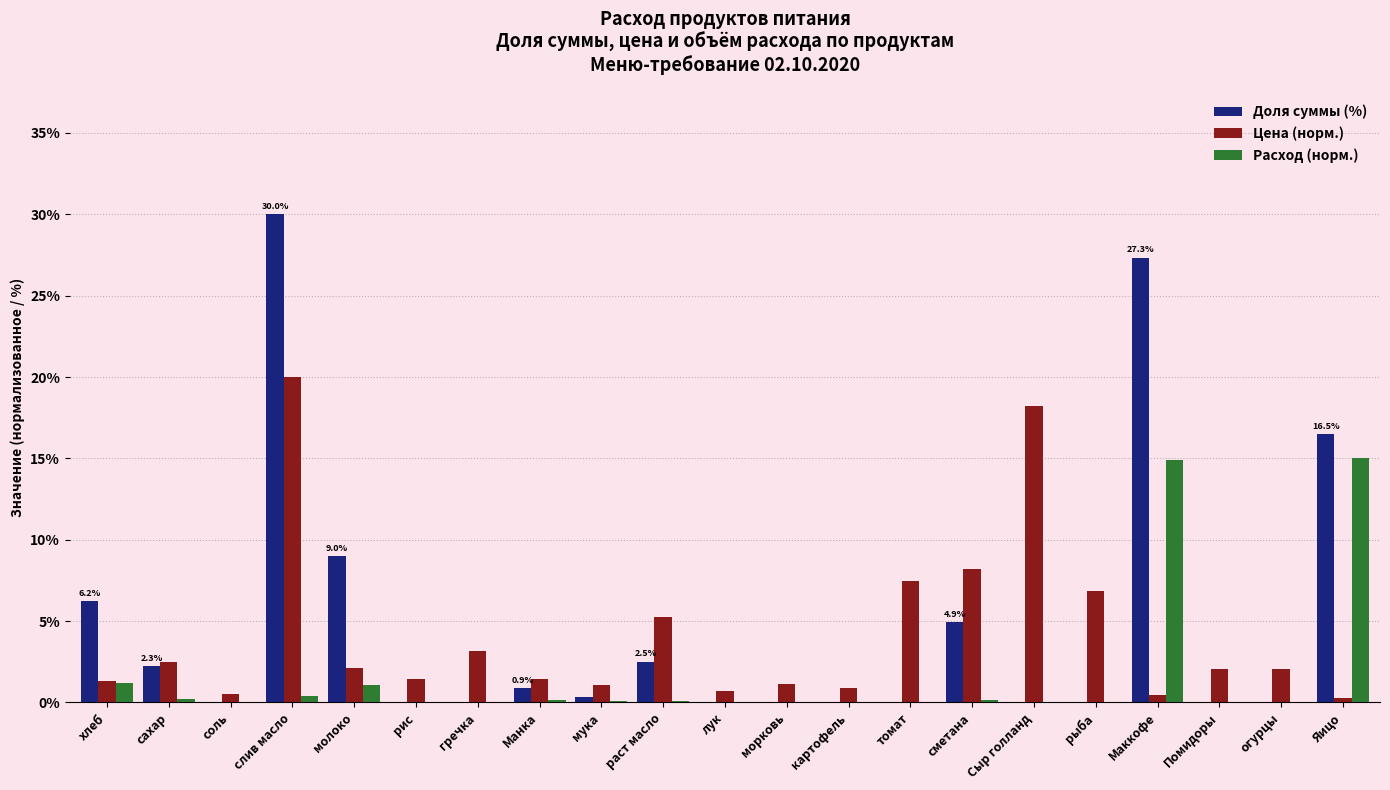

The value of Расход (норм.) at рыба is 6.8. True or false?

False